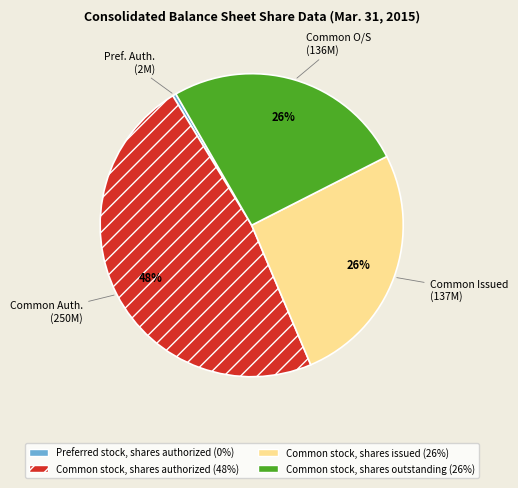

How many segments does this pie chart have?

4